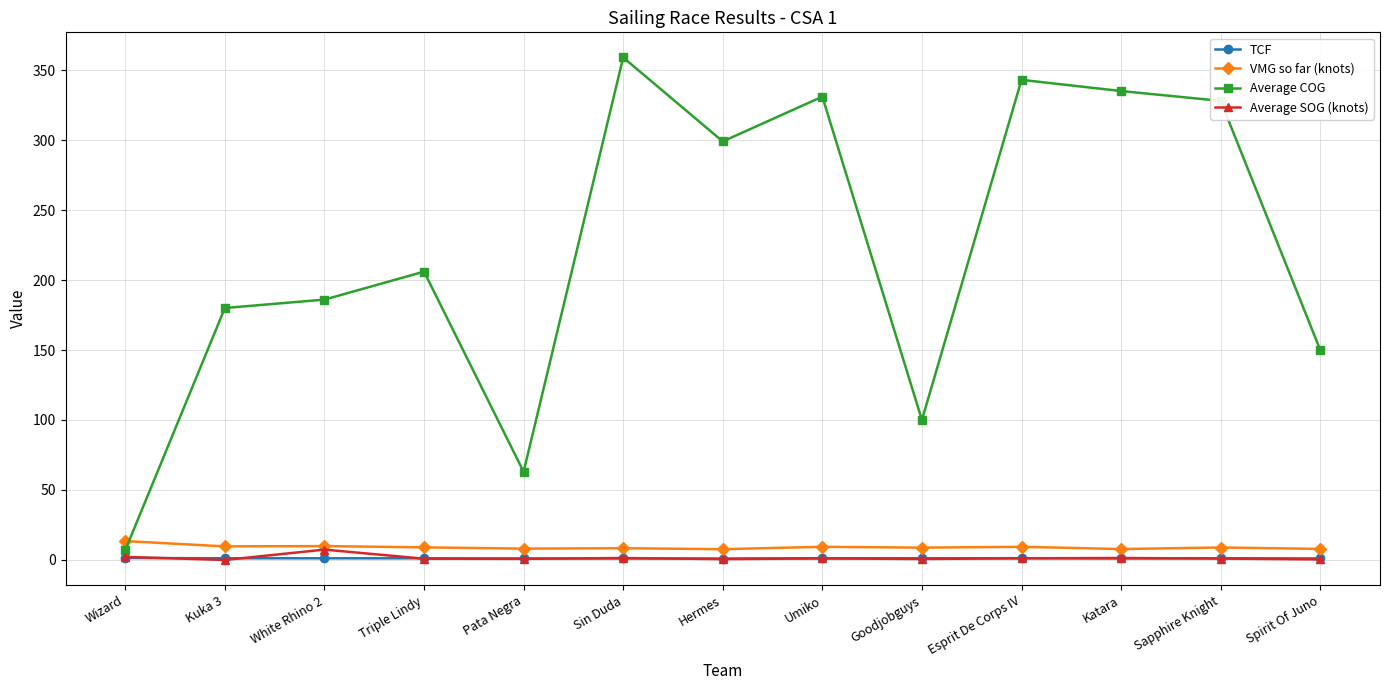

What is the sum of all Average COG values?

2887.0